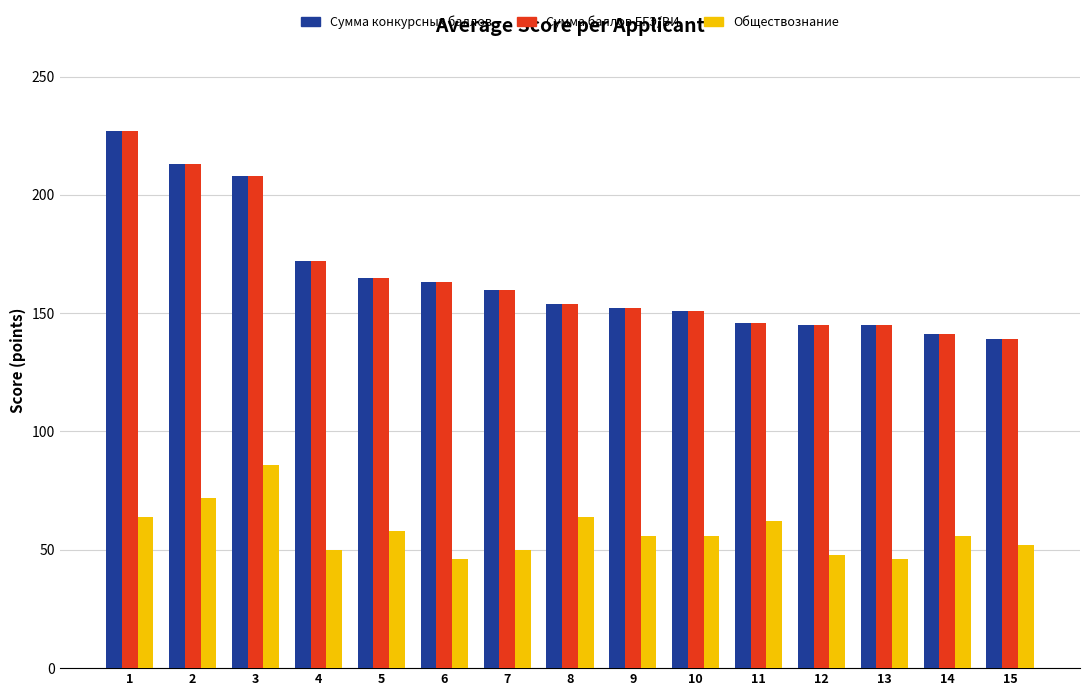

What is the minimum value shown in the chart?

46